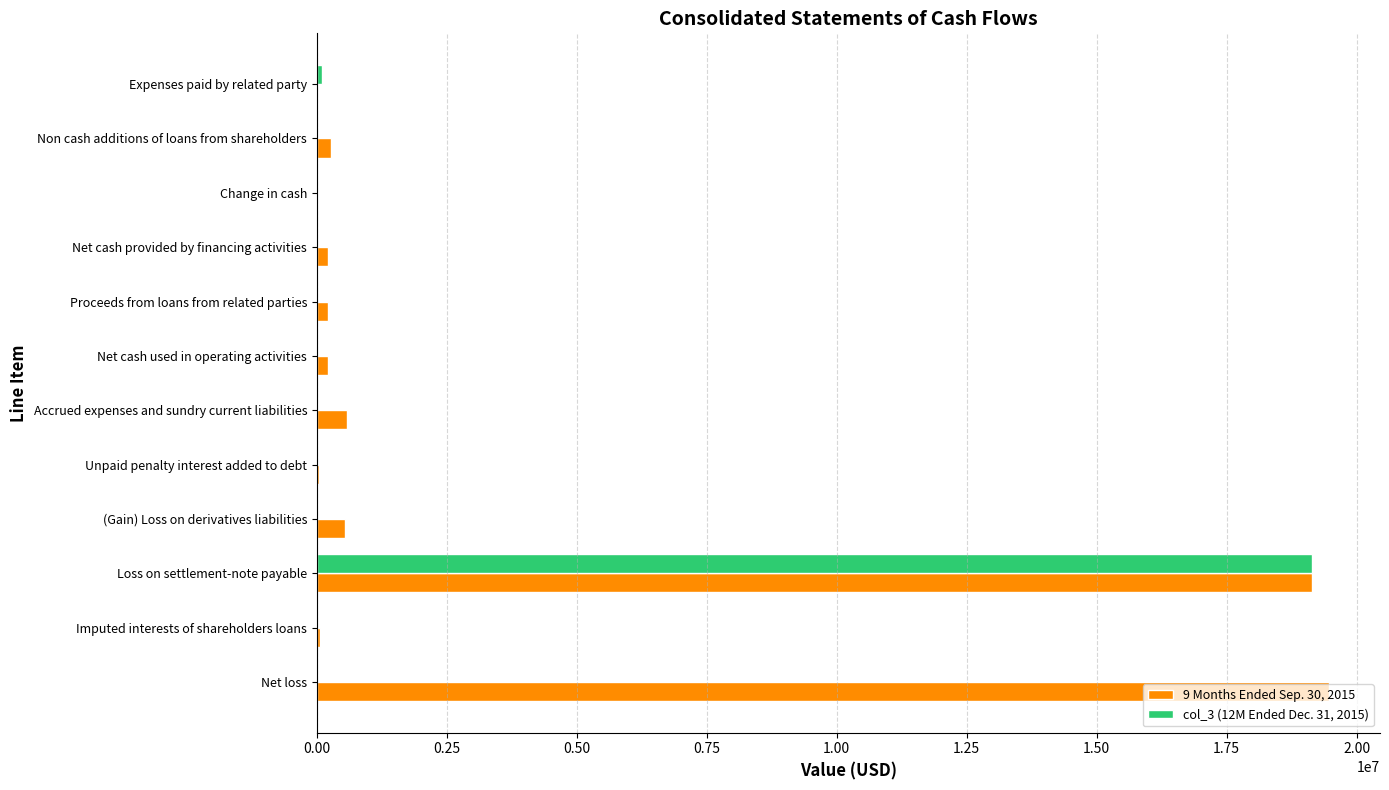

Which series has the widest spread of values?

9 Months Ended Sep. 30, 2015